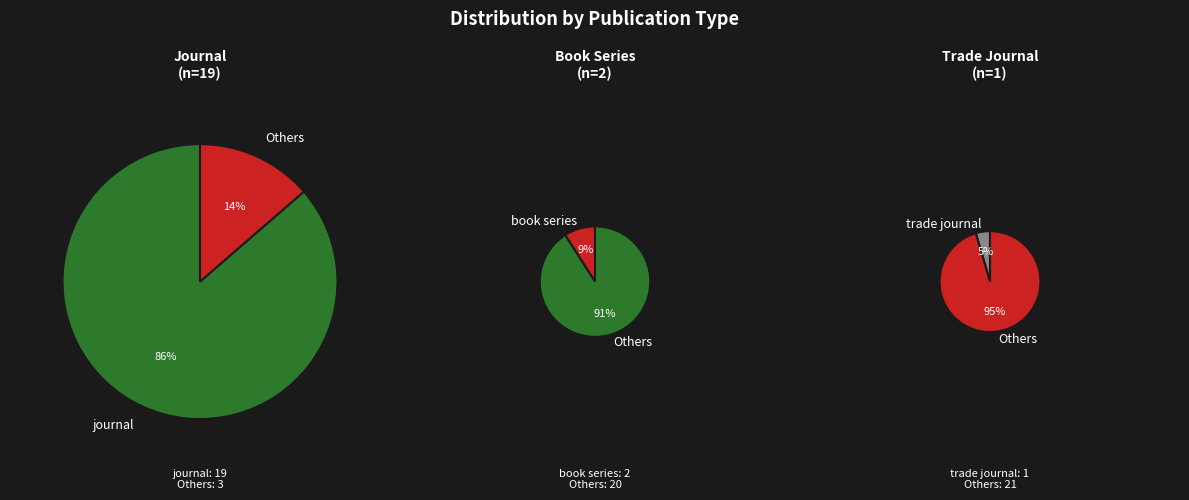

To the nearest percent, what is the difference between the journal and book series slice percentages?

77%